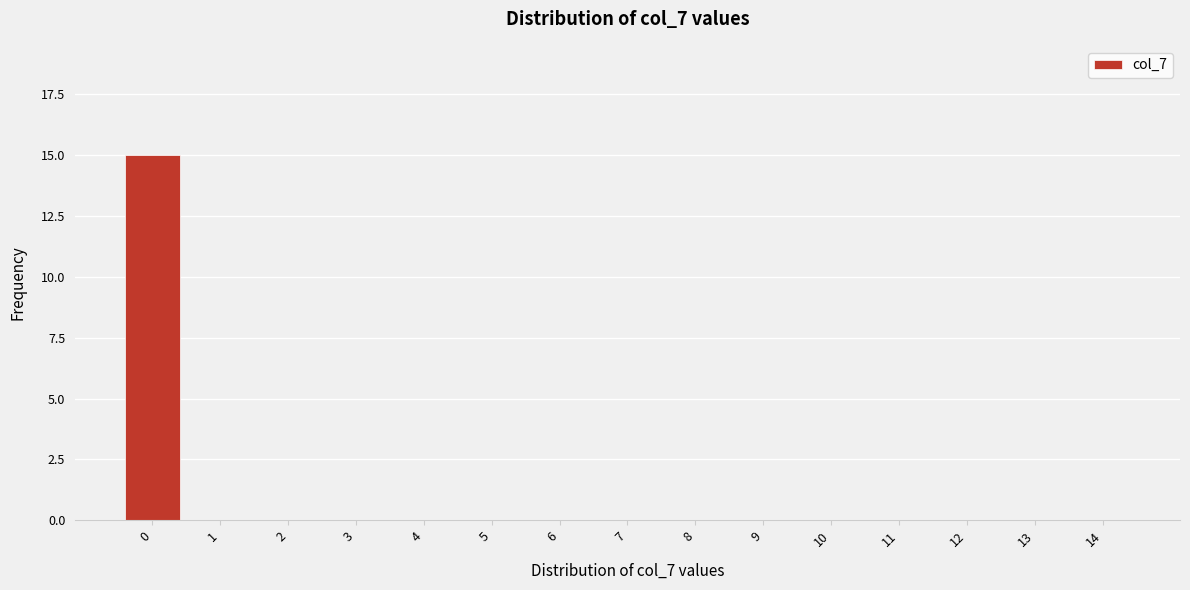

Reading left to right, list all the values displayed in this chart.

0=15	1=0	2=0	3=0	4=0	5=0	6=0	7=0	8=0	9=0	10=0	11=0	12=0	13=0	14=0